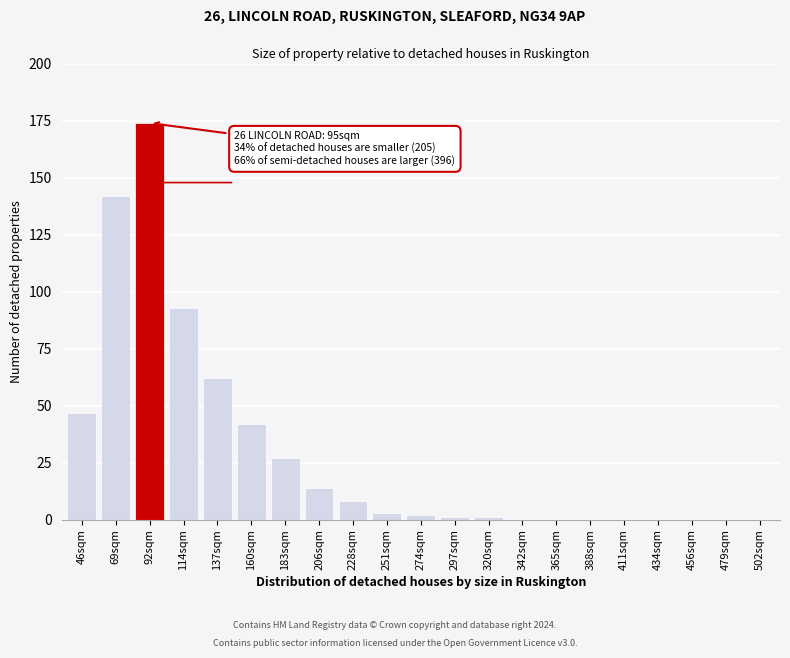

Reading left to right, what are all the values shown in this chart?

46sqm=47	69sqm=142	92sqm=174	114sqm=93	137sqm=62	160sqm=42	183sqm=27	206sqm=14	228sqm=8	251sqm=3	274sqm=2	297sqm=1	320sqm=1	342sqm=0	365sqm=0	388sqm=0	411sqm=0	434sqm=0	456sqm=0	479sqm=0	502sqm=0